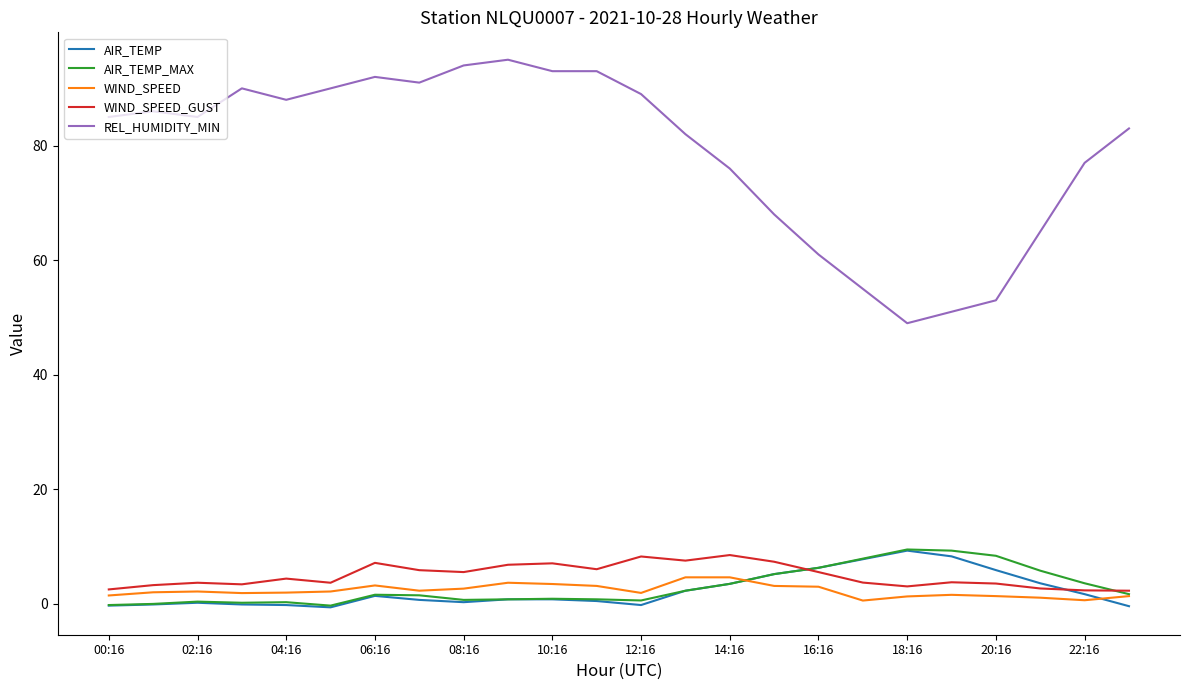

Which series has the widest spread of values?

REL_HUMIDITY_MIN